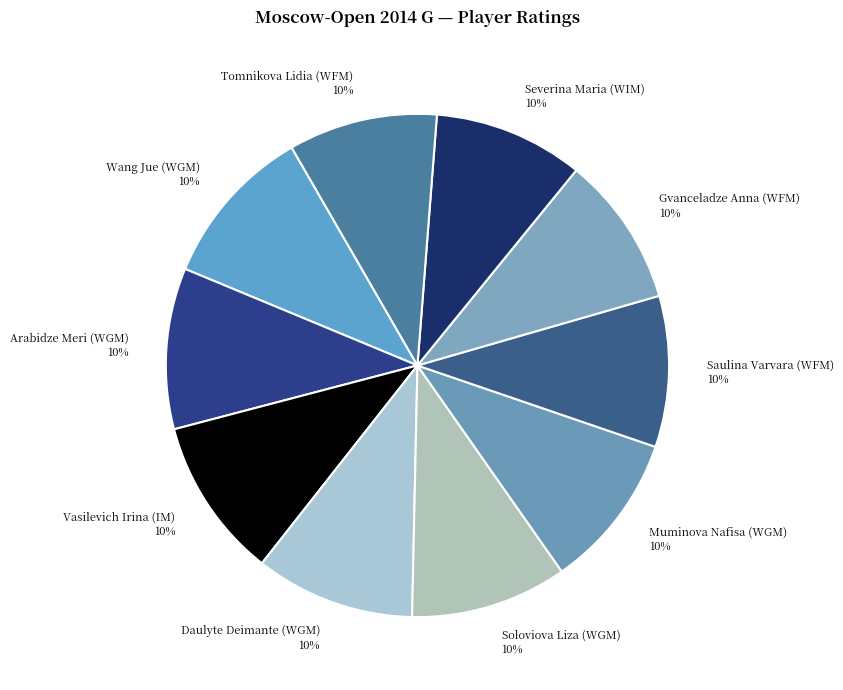

Combined, do Severina Maria (WIM) and Muminova Nafisa (WGM) account for over 50%?

No